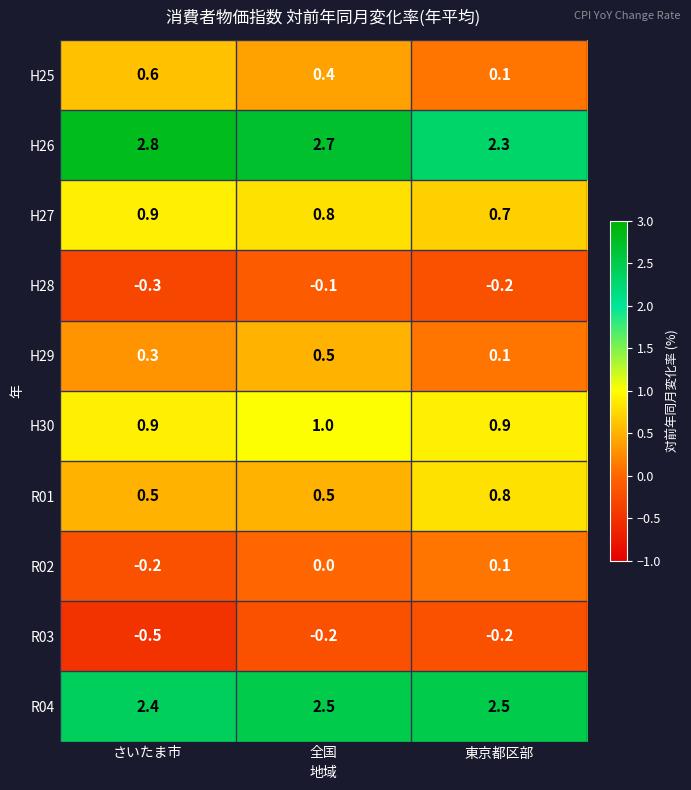

Rank the series by their maximum value, from highest to lowest.

H26, R04, H30, H27, R01, H25, H29, R02, H28, R03